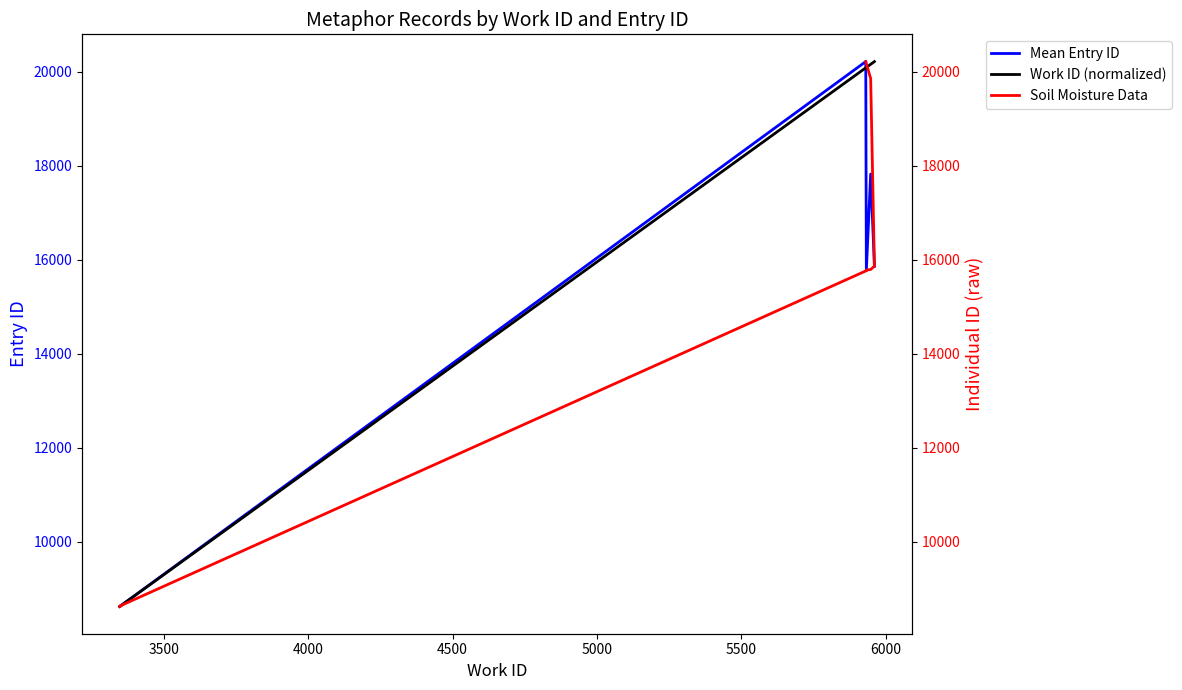

What is the label of the 3rd point from the left?

5933